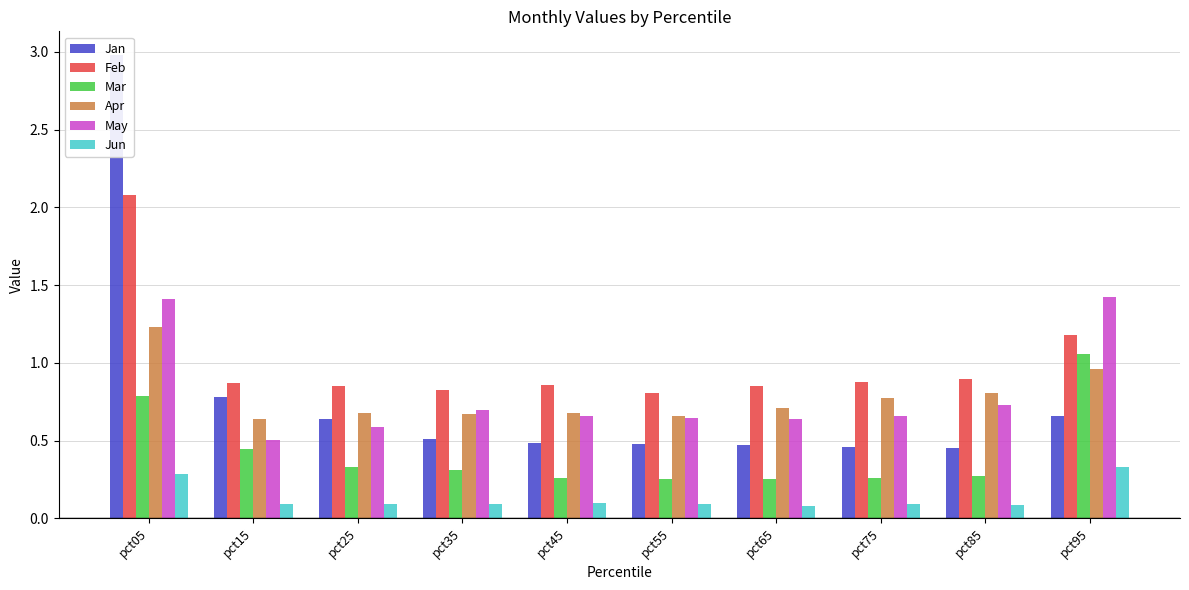

The value of Mar at pct25 is 0.2. True or false?

False